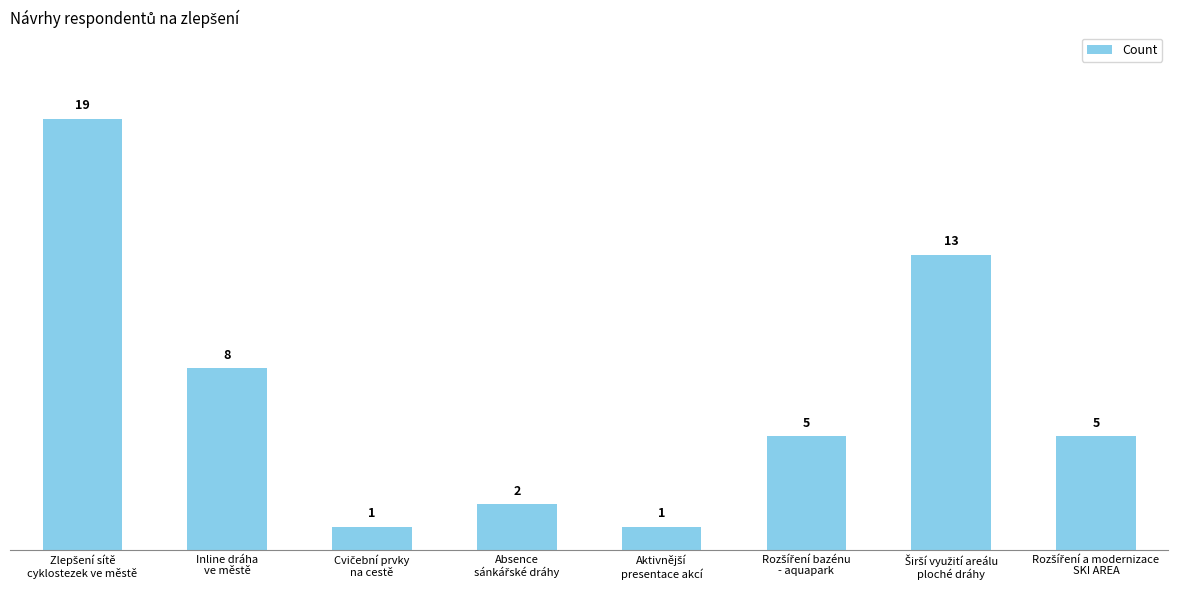

What is the difference between the maximum and minimum values?

18